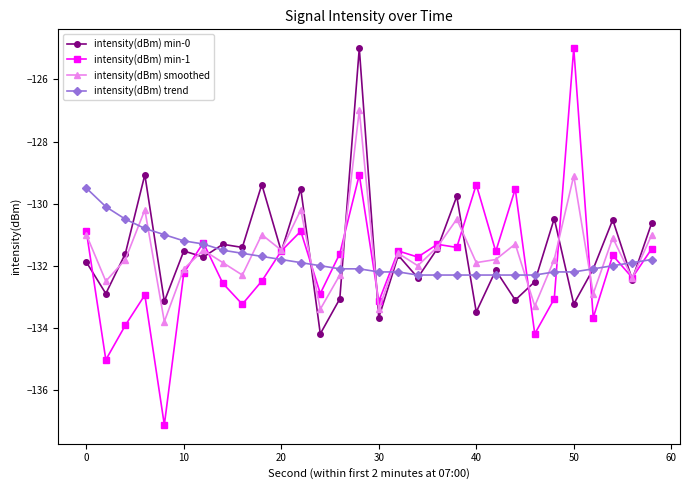

Which series has the largest range (max minus min)?

intensity(dBm) min-1